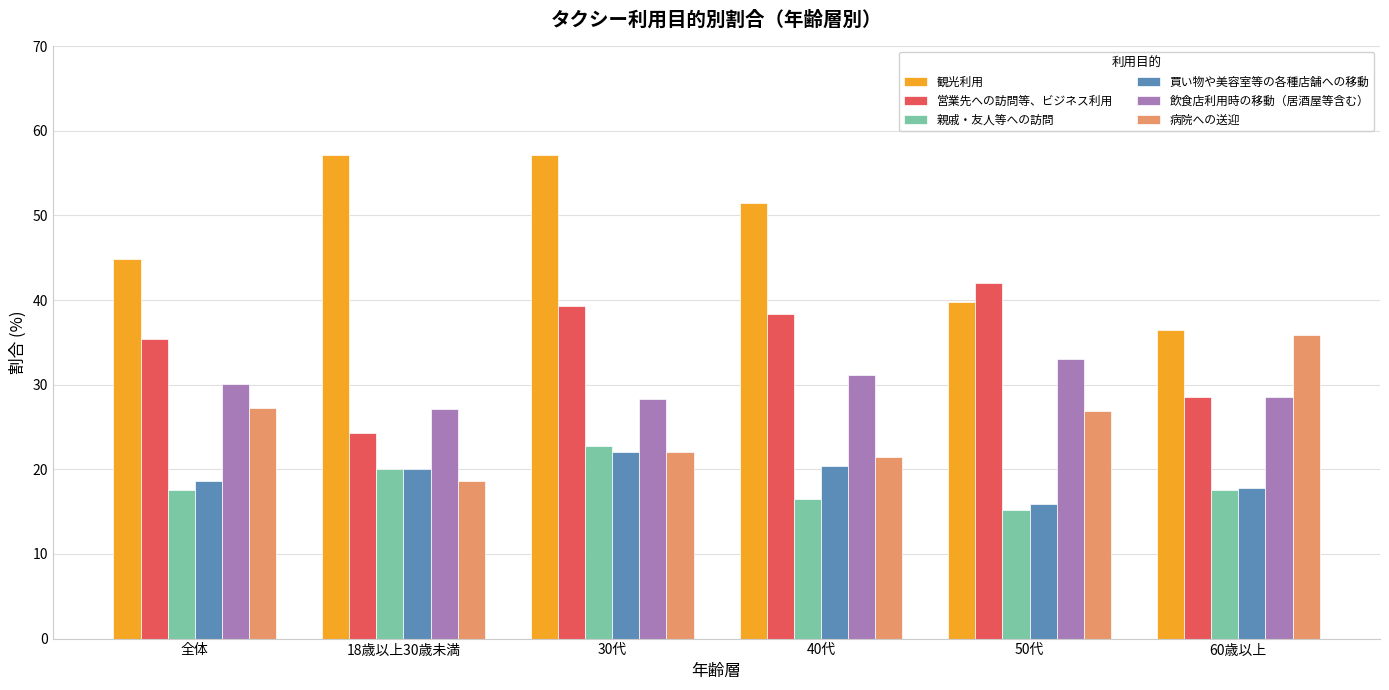

The 病院への送迎 series shows 8.2 at 18歳以上30歳未満. True or false?

False